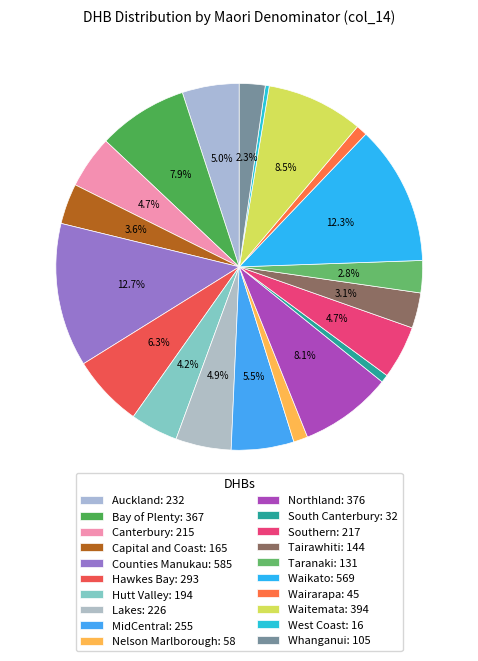

Is there a majority slice in this chart?

No